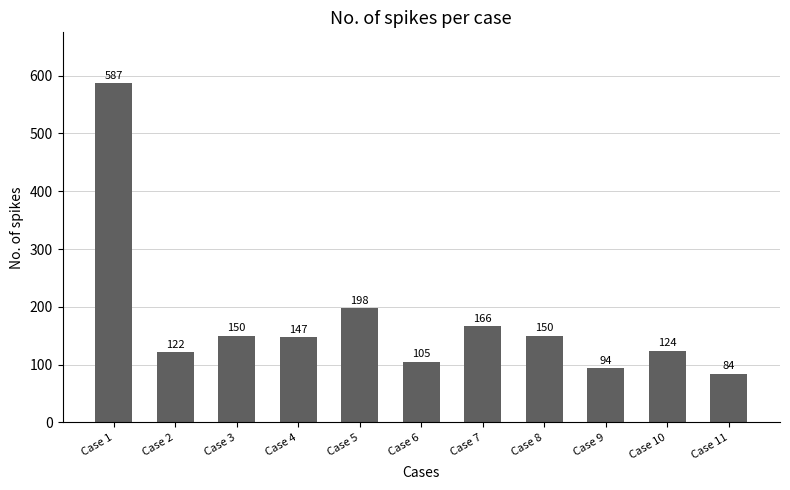

The value at Case 7 is 166. True or false?

True